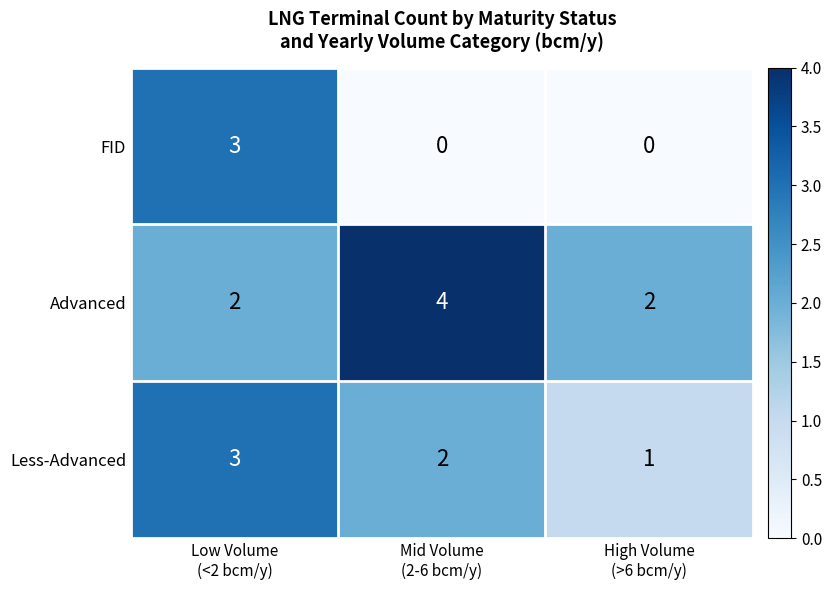

What is the sum of all Less-Advanced values?

6